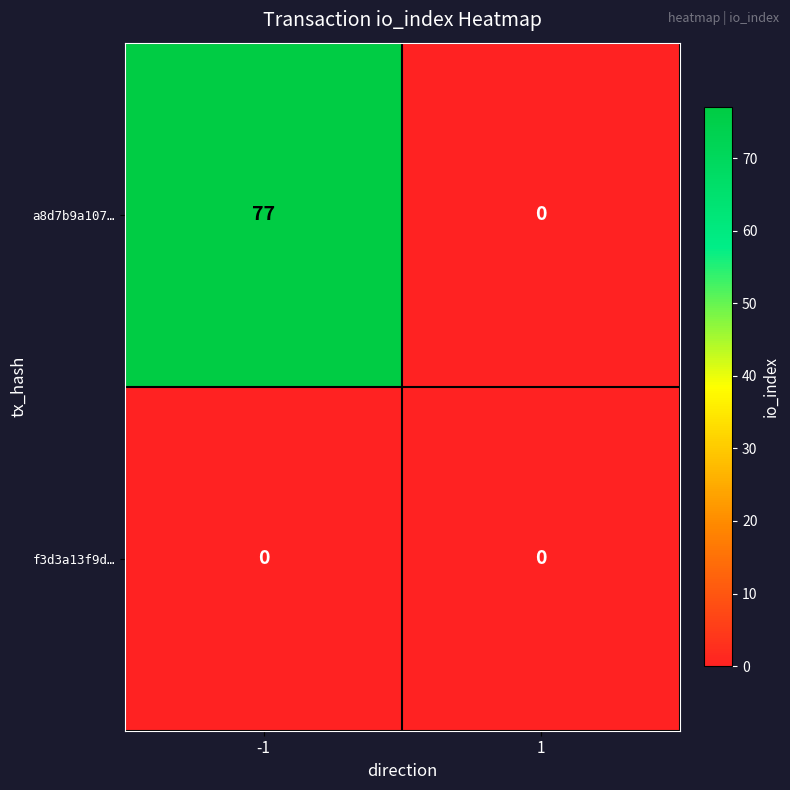

What is the highest value of the a8d7b9a107… series?

77